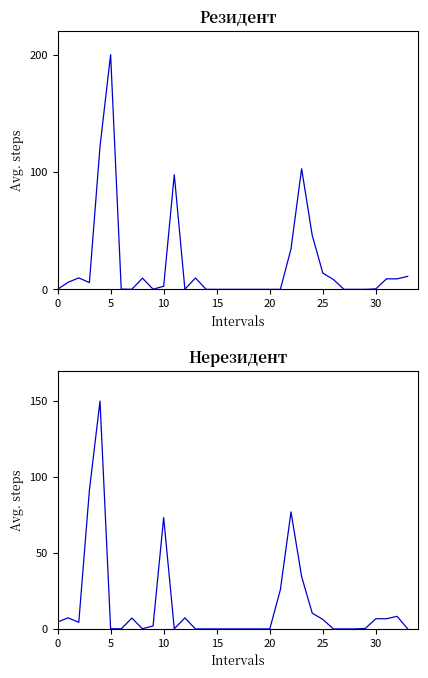

What is the label of the 11th point from the right?

23